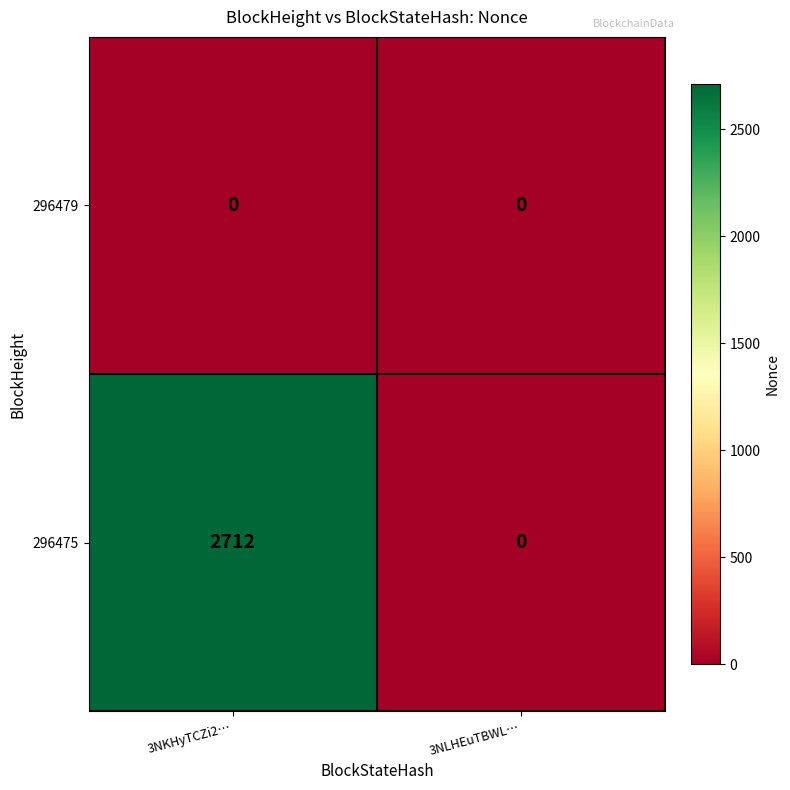

At which category is the sum across all series the highest?

3NKHyTCZi2…